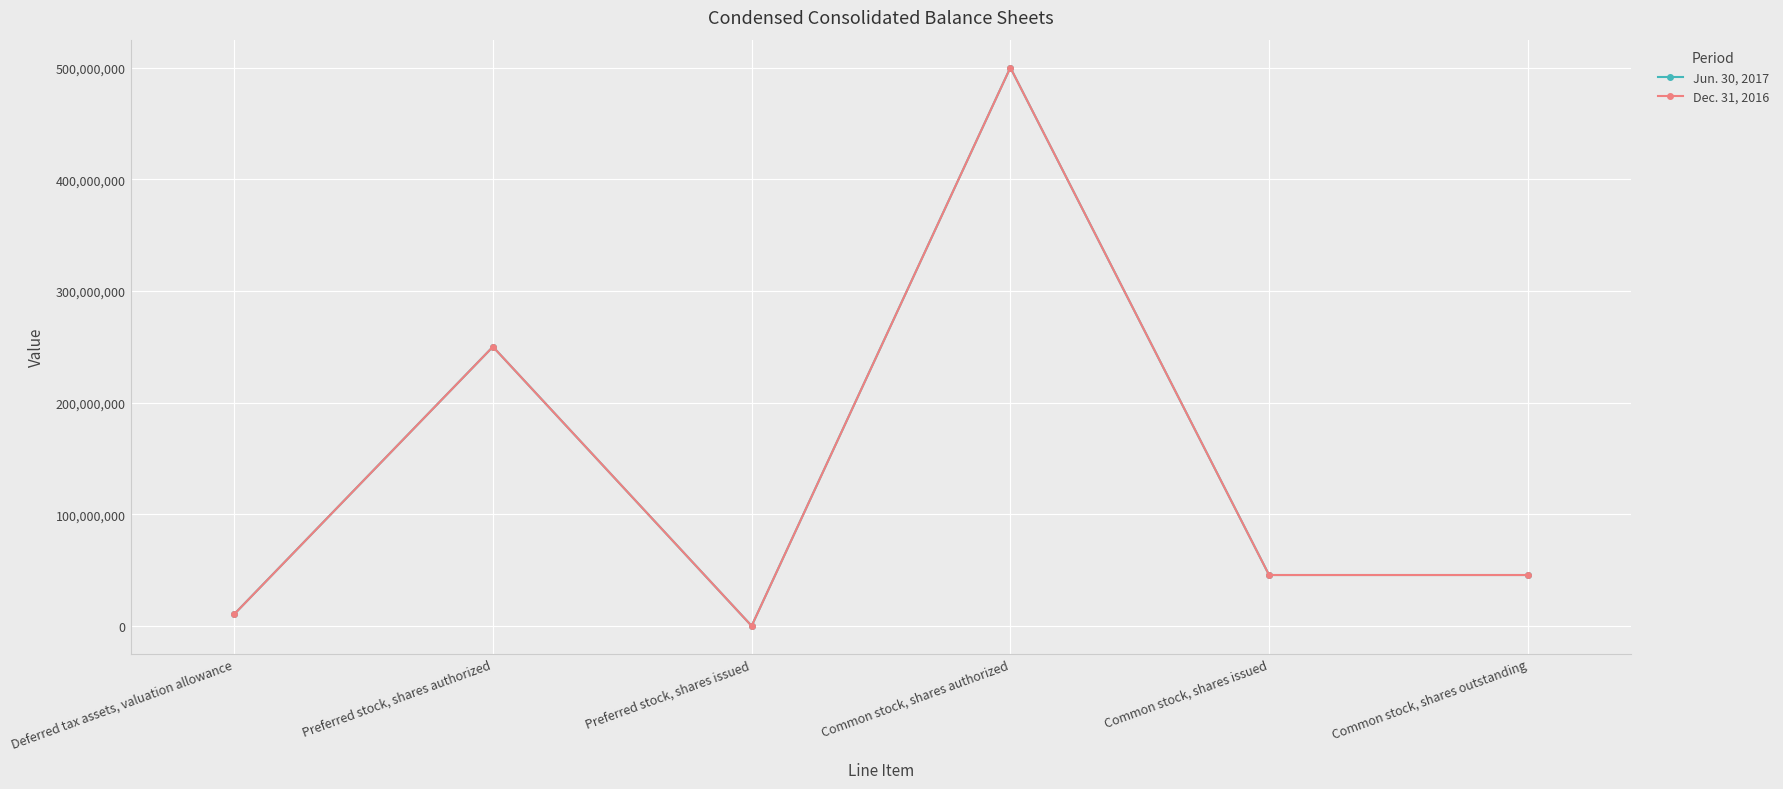

Rank the series at Deferred tax assets, valuation allowance from highest to lowest value.

Jun. 30, 2017, Dec. 31, 2016